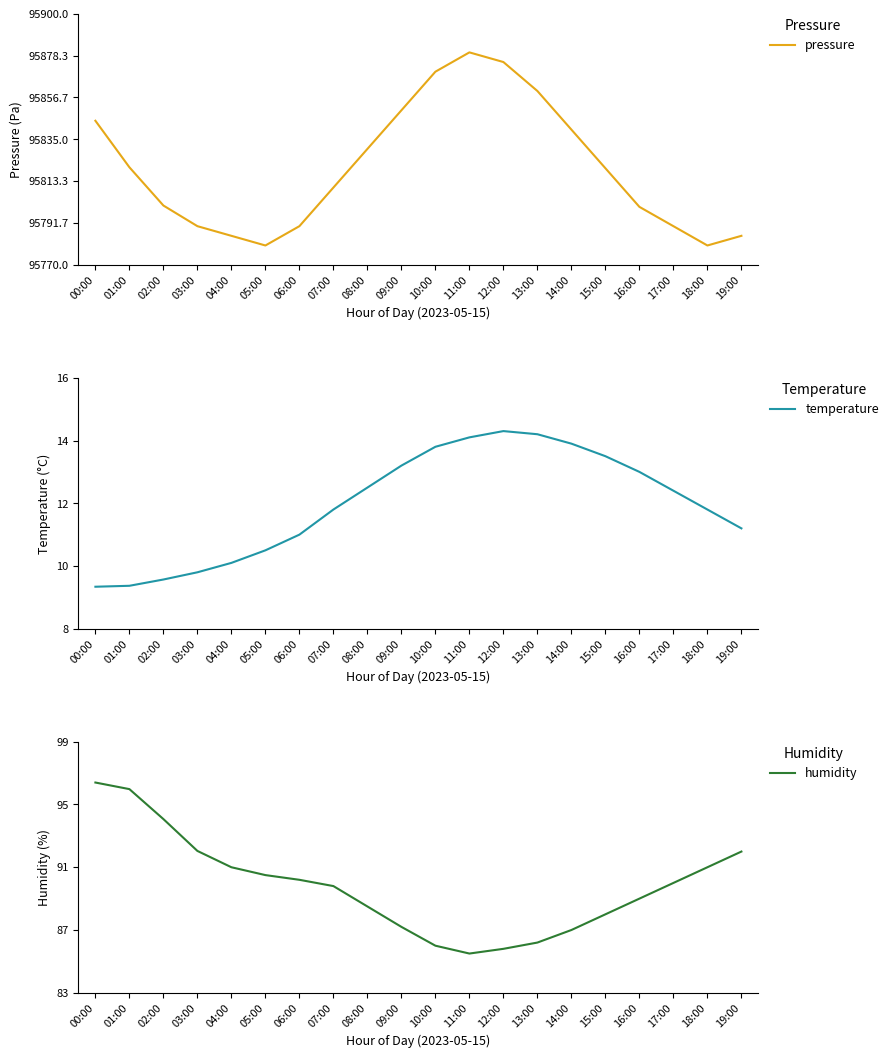

List the series in order of their peak value, lowest first.

temperature, humidity, pressure